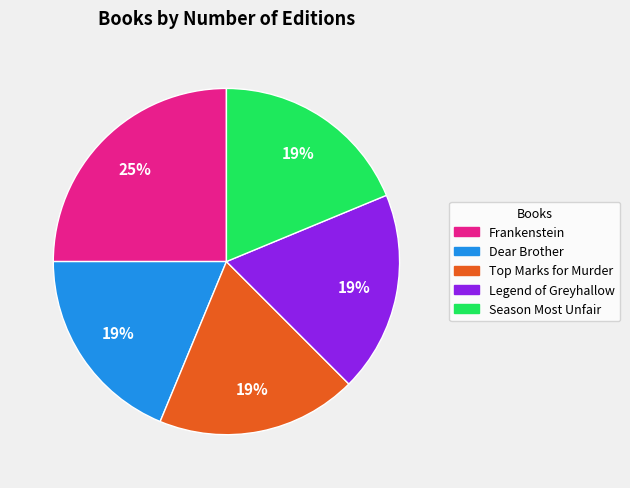

How many segments does this pie chart have?

5